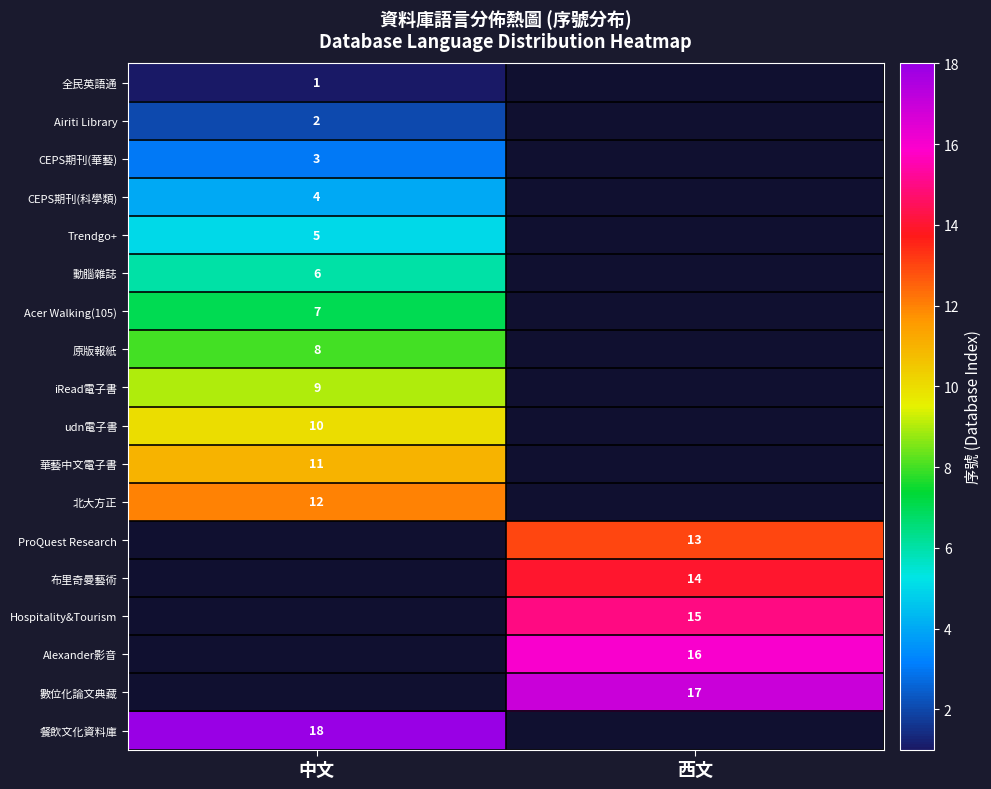

At which category is the sum across all series the highest?

中文